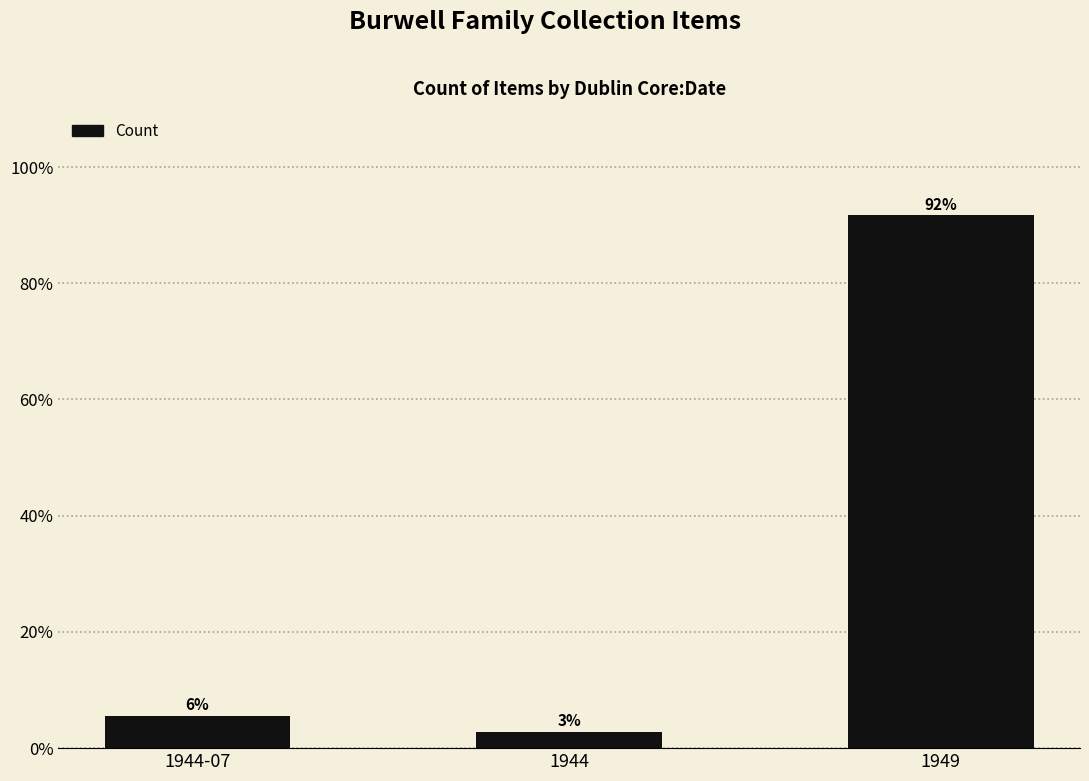

Rank the categories by value from lowest to highest.

1944, 1944-07, 1949